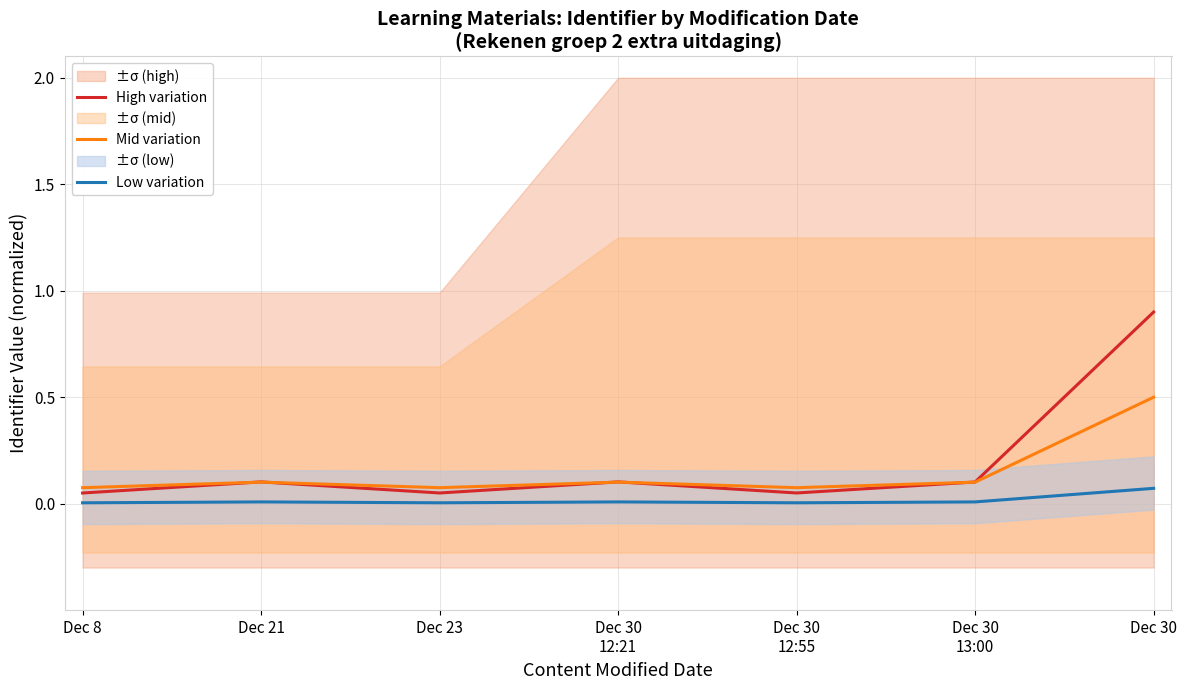

What are all the series names shown in the legend?

High variation, Mid variation, Low variation